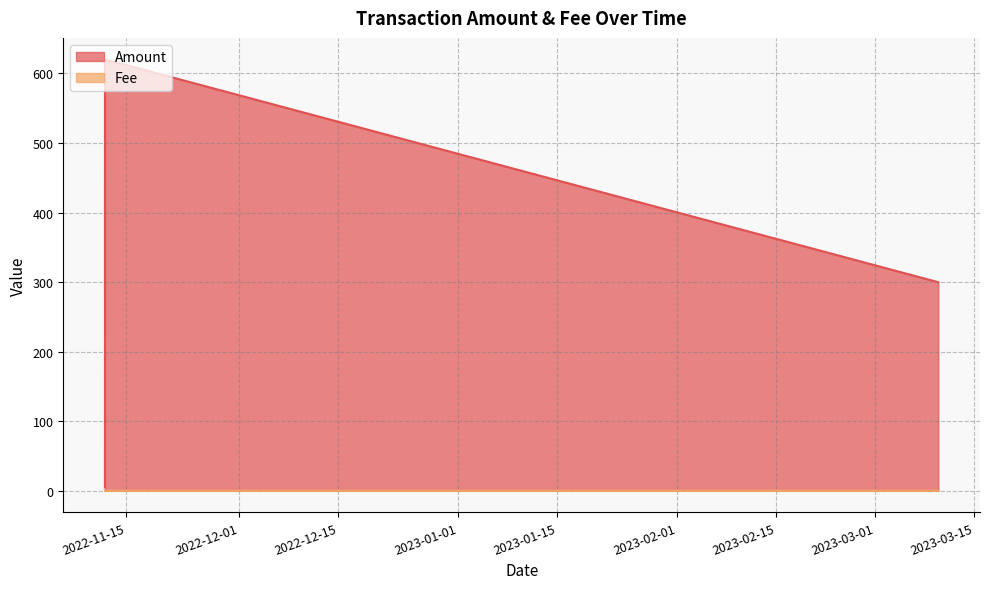

Where is Amount nearest to the value 312?

2023-03-09 21:54:00